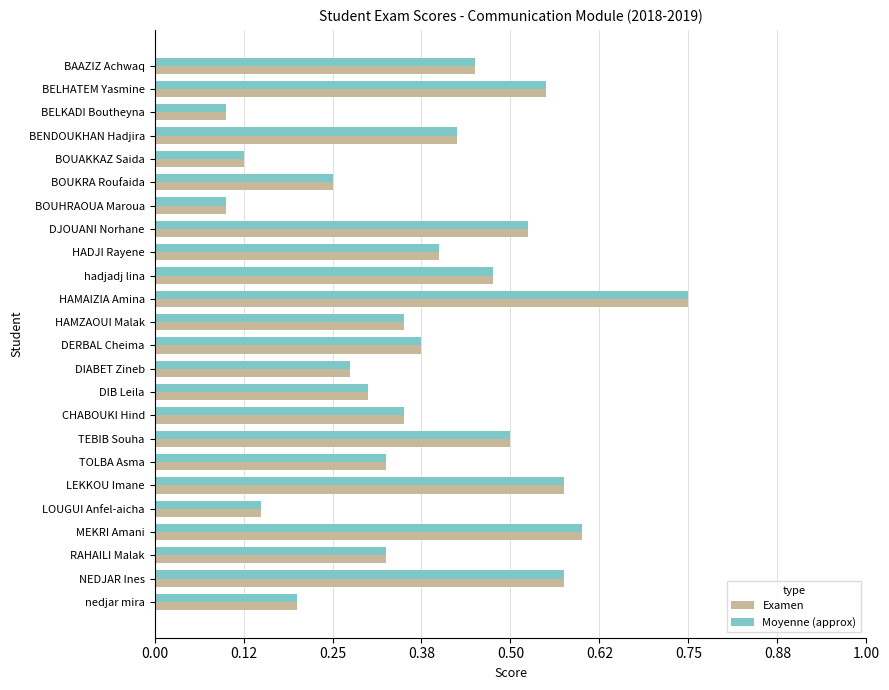

What are all the series names shown in the legend?

Examen, Moyenne (approx)